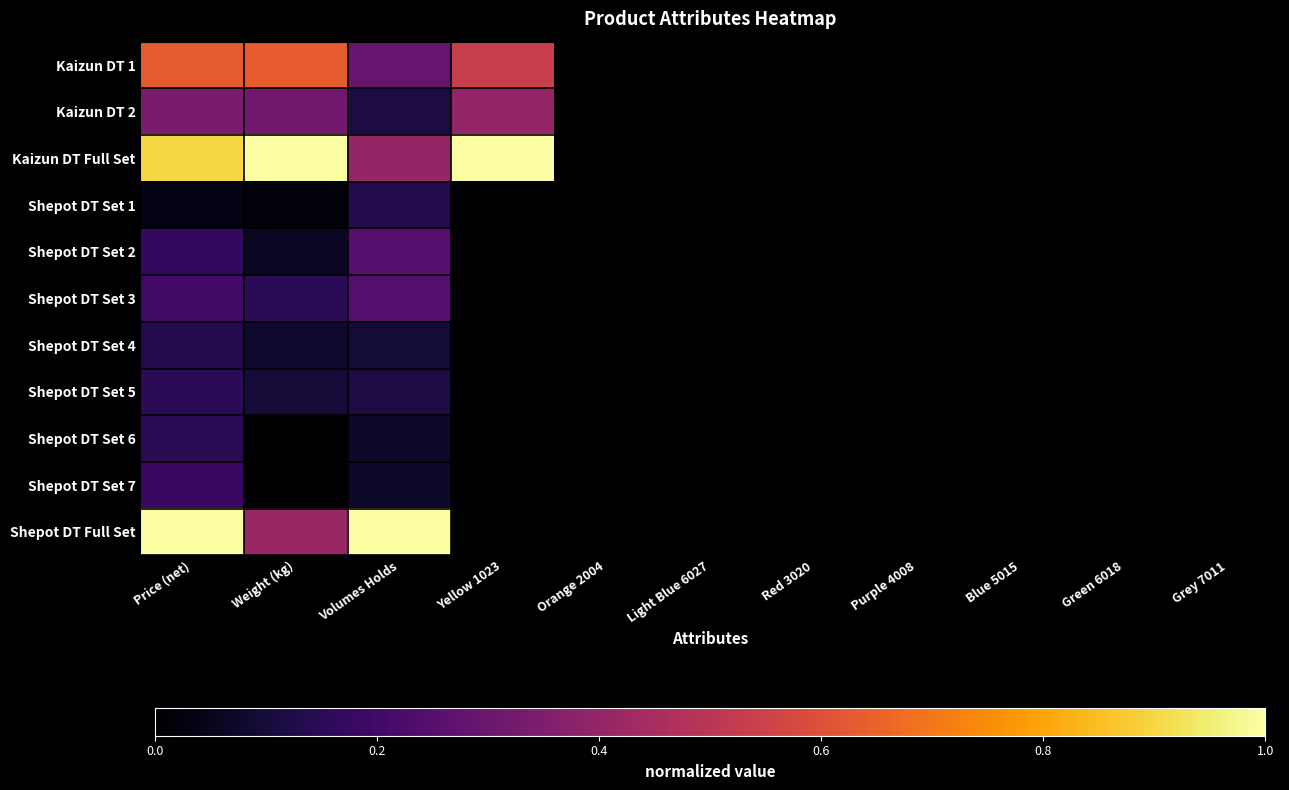

At which category is the sum across all series the highest?

Price (net)